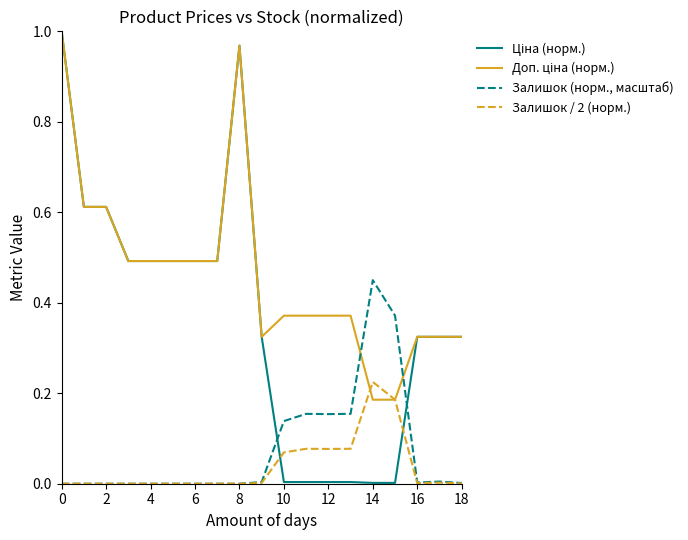

Is this an area chart (filled region under the line)?

No